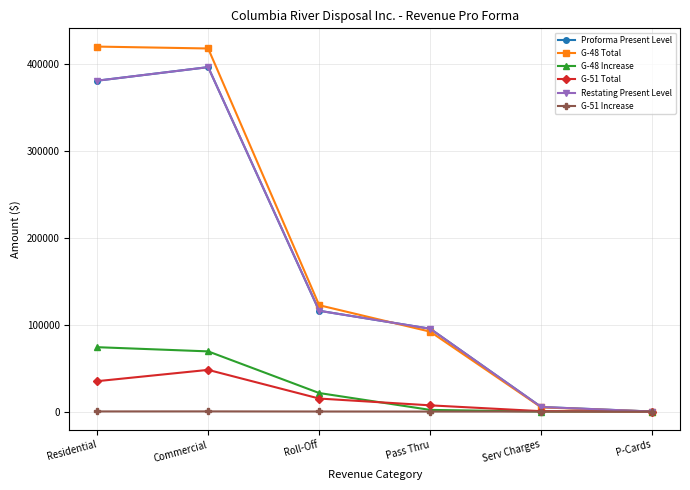

What is the approximate value of Proforma Present Level at Roll-Off?

115832.9